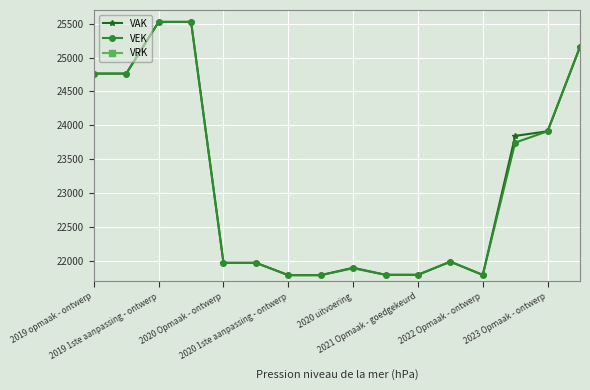

What position from the left is 2020 1ste aanpassing - ontwerp?

7